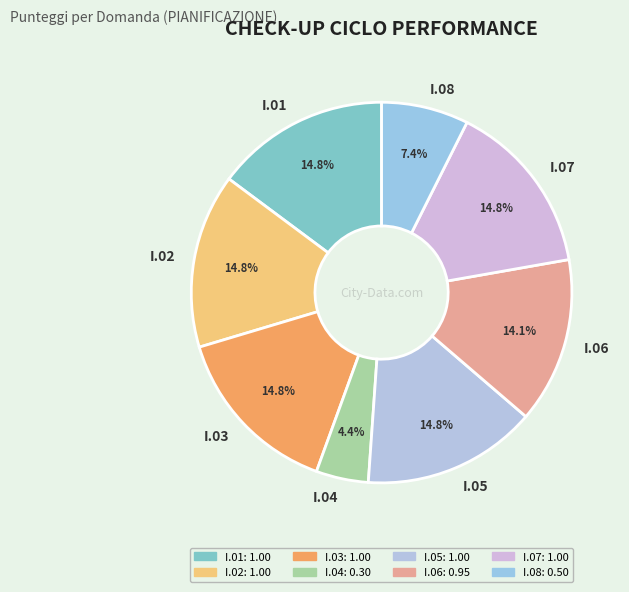

True or false: I.05 accounts for 15% of the total.

True